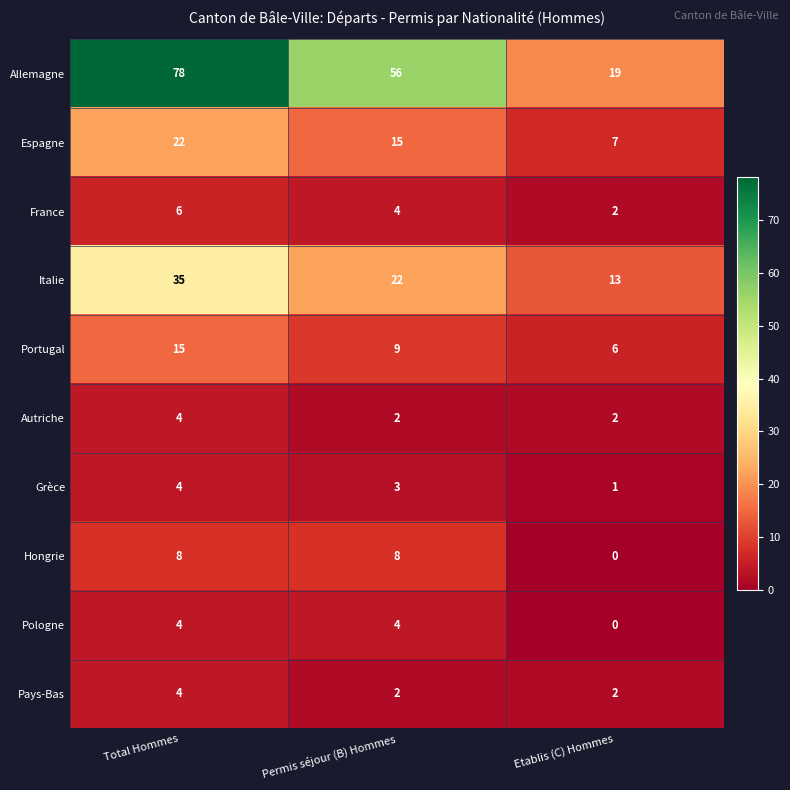

Count the Italie values in the range 13 to 35.

3